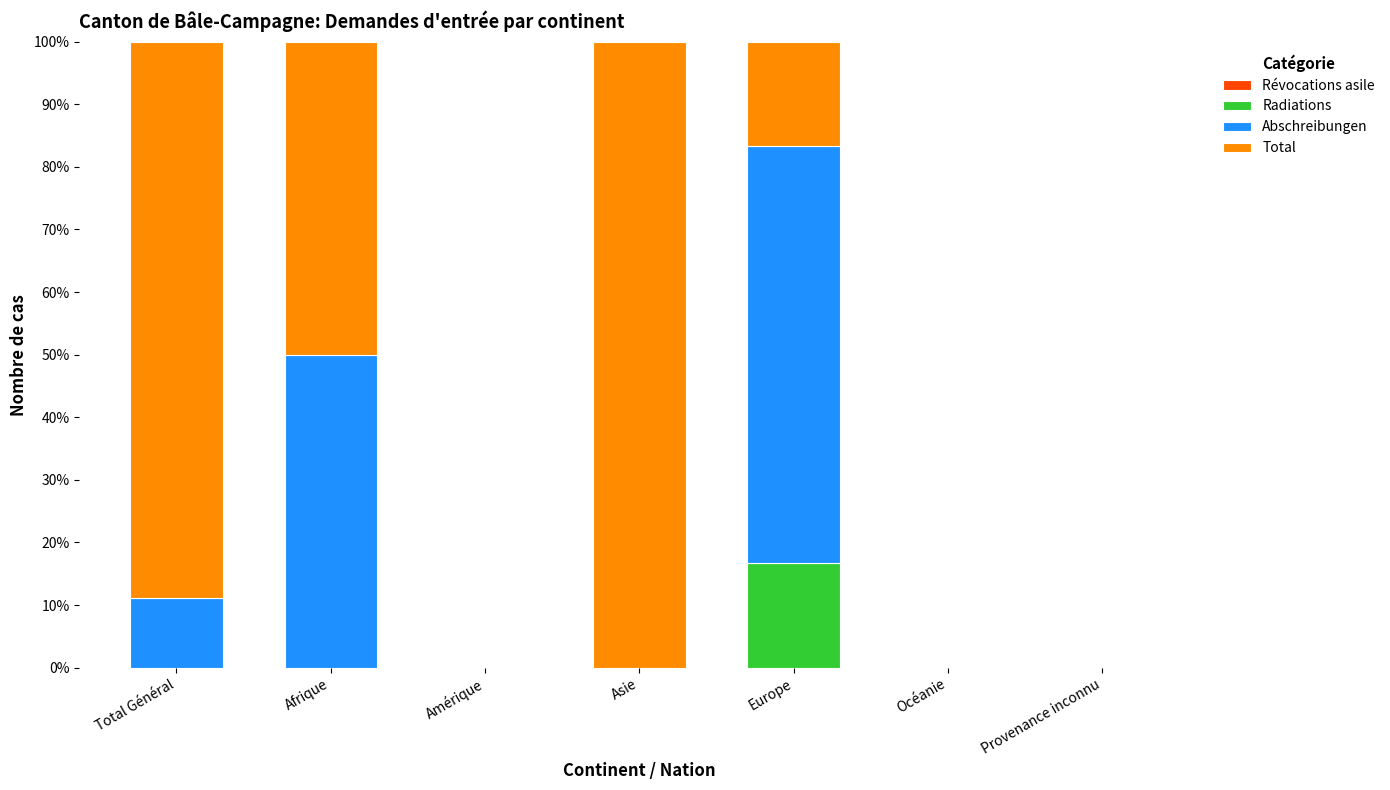

What is the total value across all series at Asie?

100.0